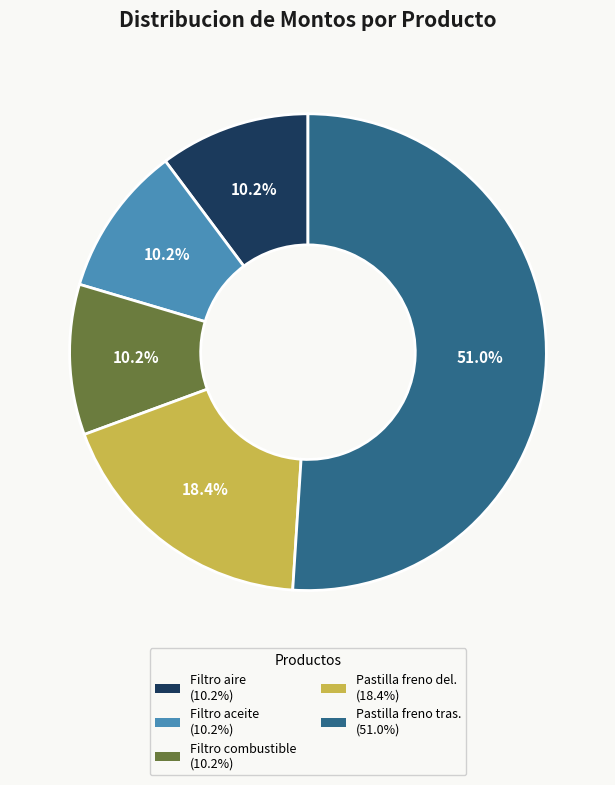

Is there a majority slice in this chart?

Yes